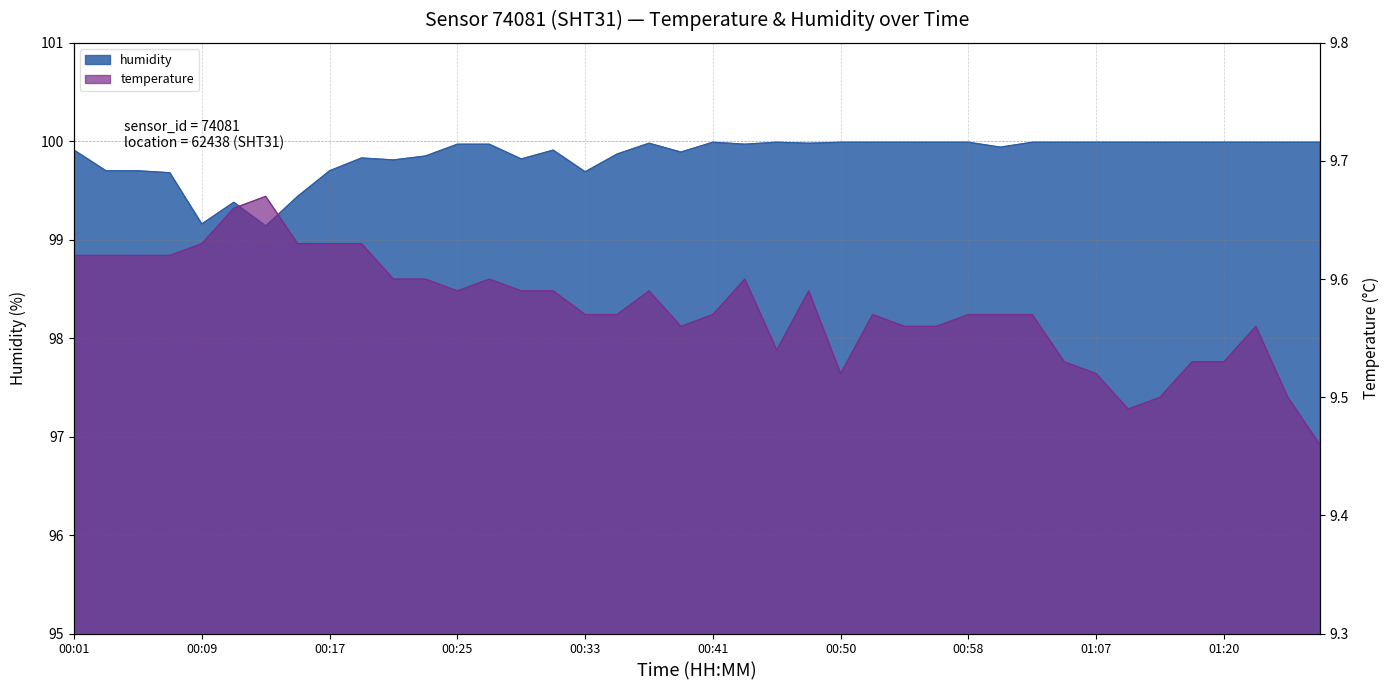

What is the difference between the second highest and second lowest values in the humidity series?

0.8